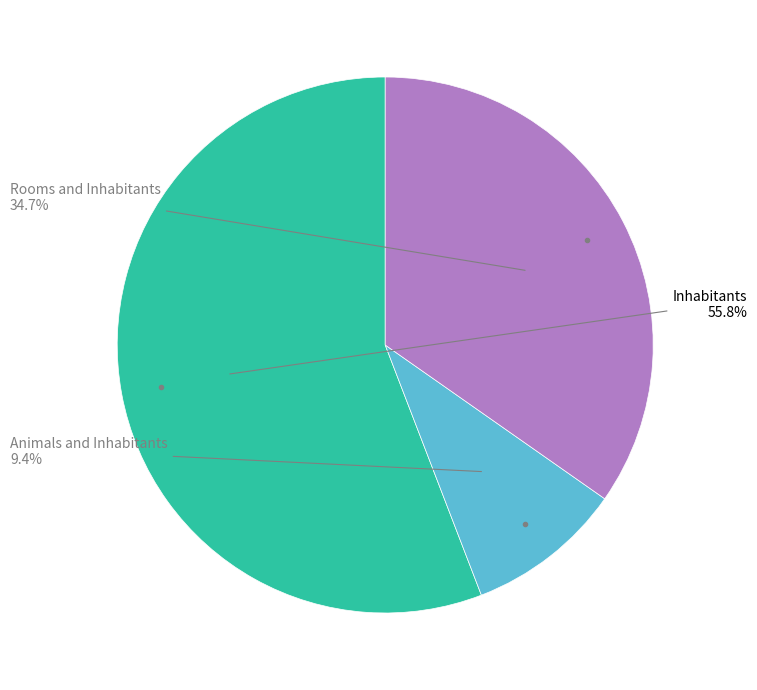

Count the number of slices in the pie.

3